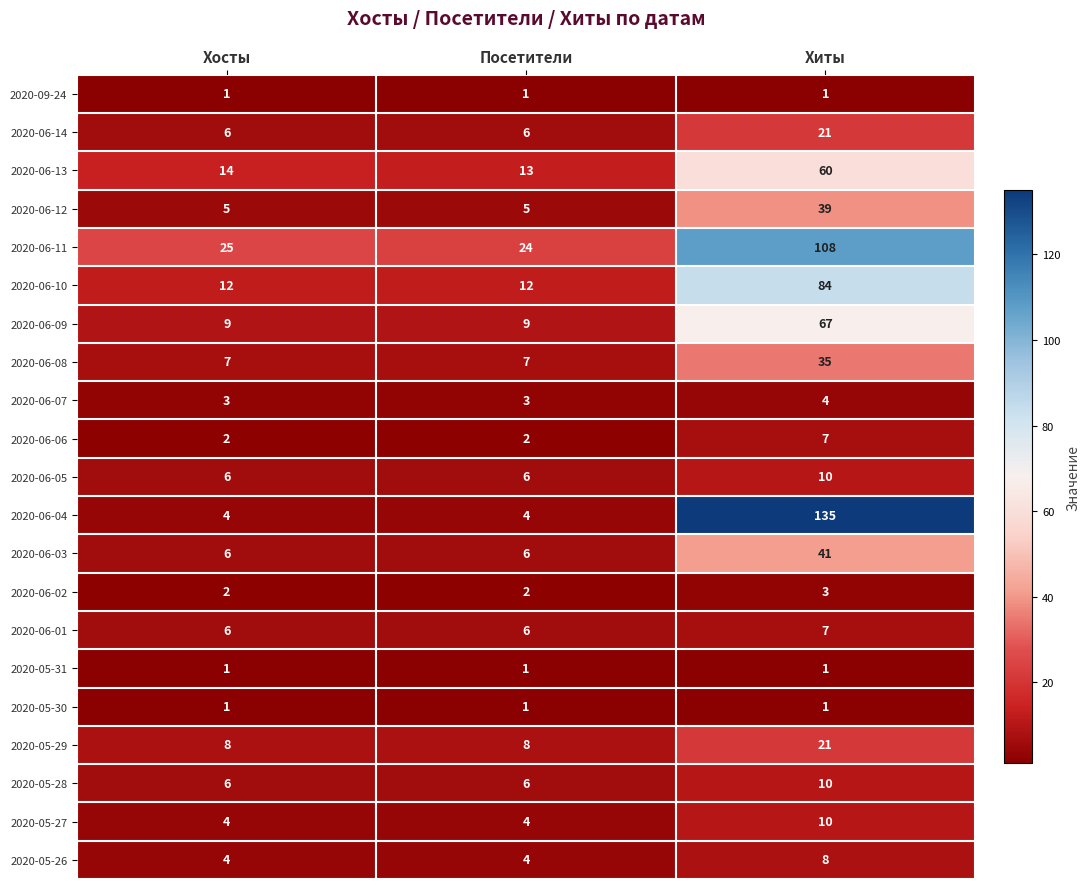

Which series changed the most between Хосты and Хиты?

2020-06-04